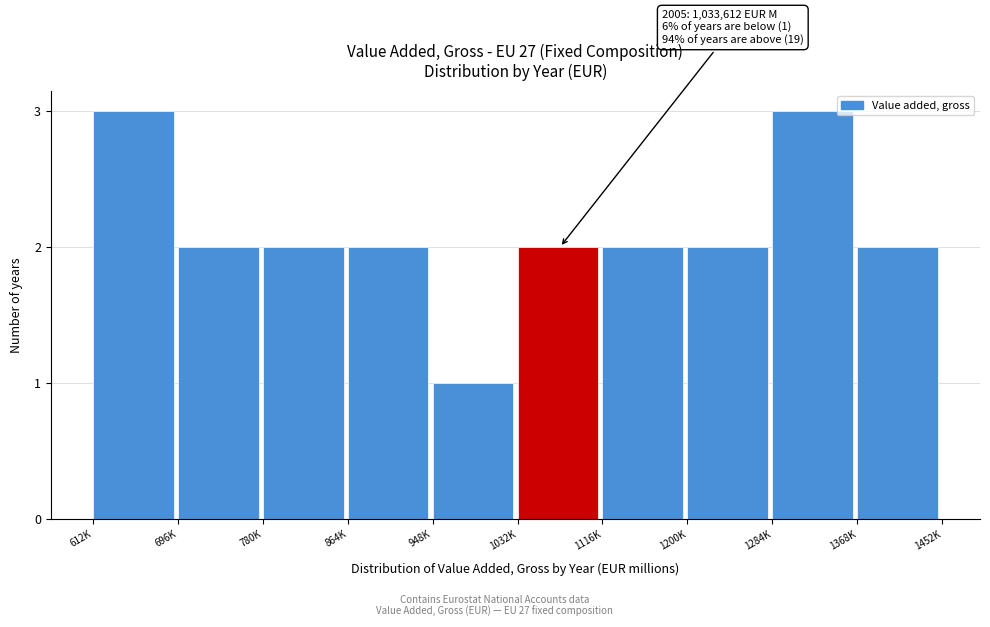

Reading left to right, list all the values displayed in this chart.

612K=3	696K=2	780K=2	864K=2	948K=1	1032K=2	1116K=2	1200K=2	1284K=3	1368K=2